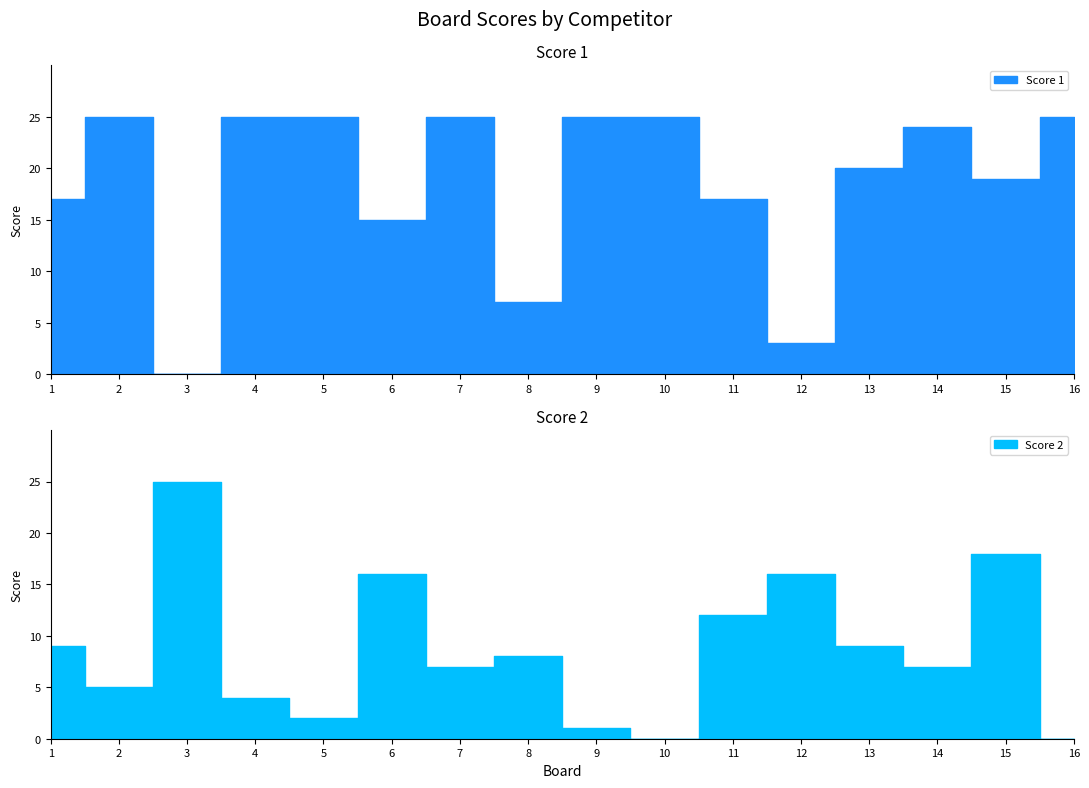

Where does the Score 2 series first go above 8?

1